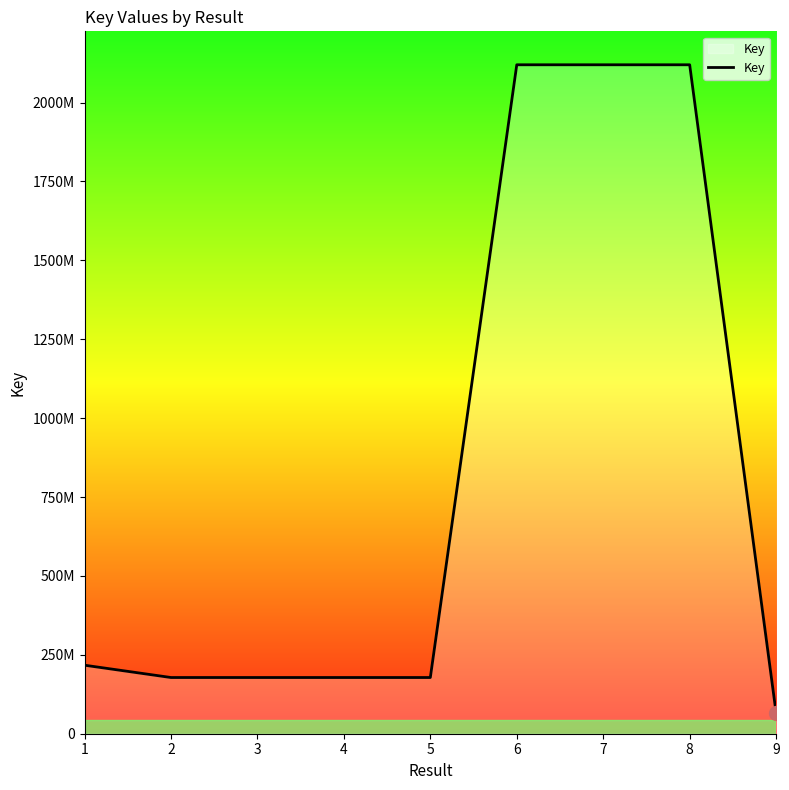

At which category does the chart reach its minimum across all series?

9